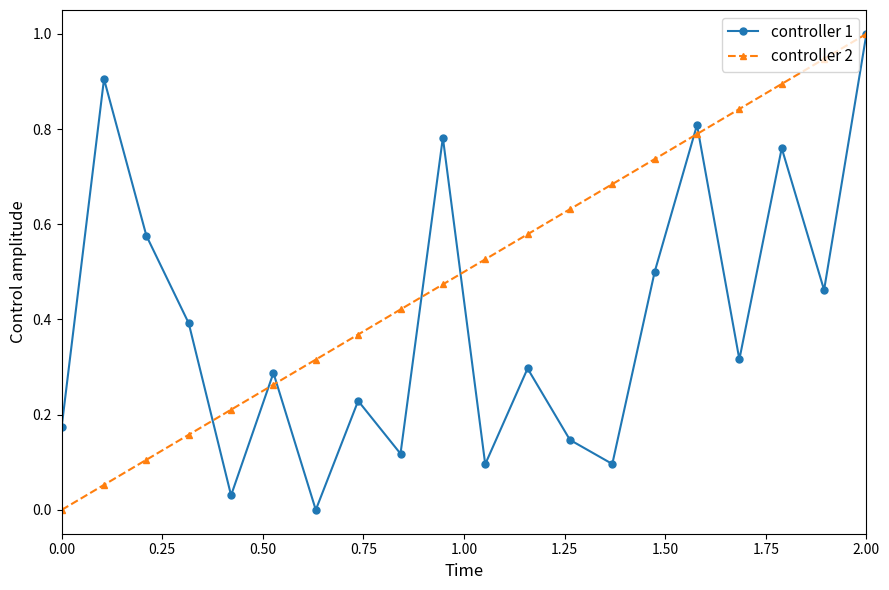

Which series has the largest total across all categories?

controller 2